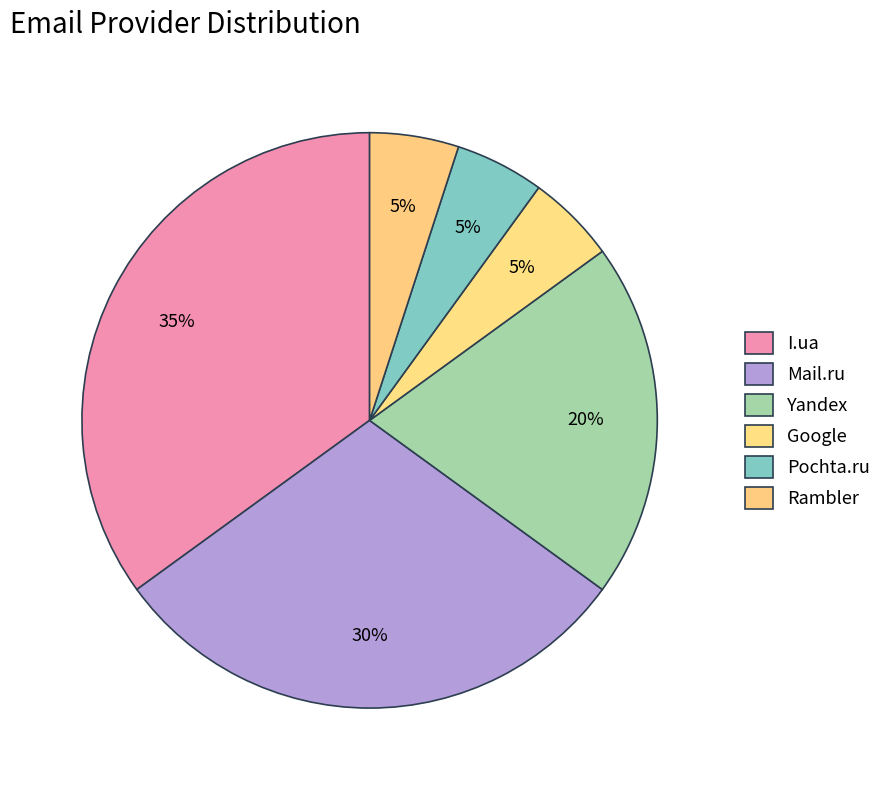

Rank the categories by value from lowest to highest.

Google, Pochta.ru, Rambler, Yandex, Mail.ru, I.ua